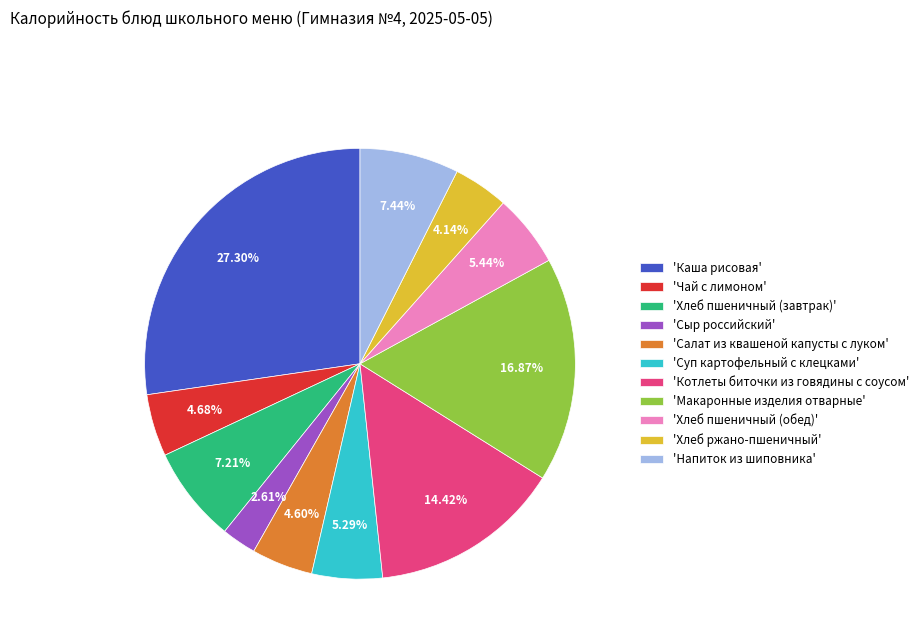

What is the largest slice in the pie chart?

'Каша рисовая'